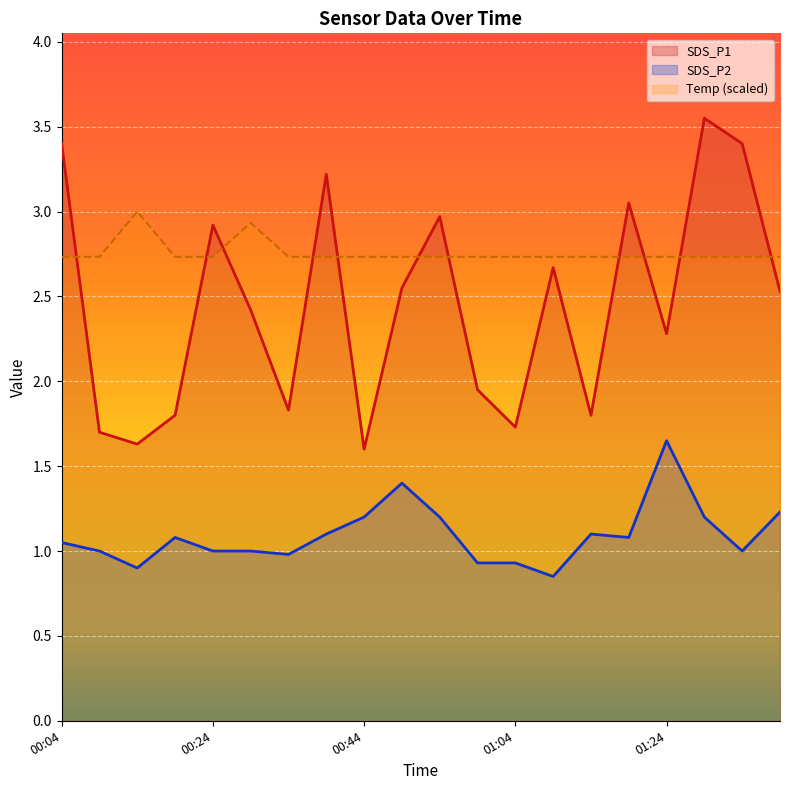

What position from the left is 00:54?

11